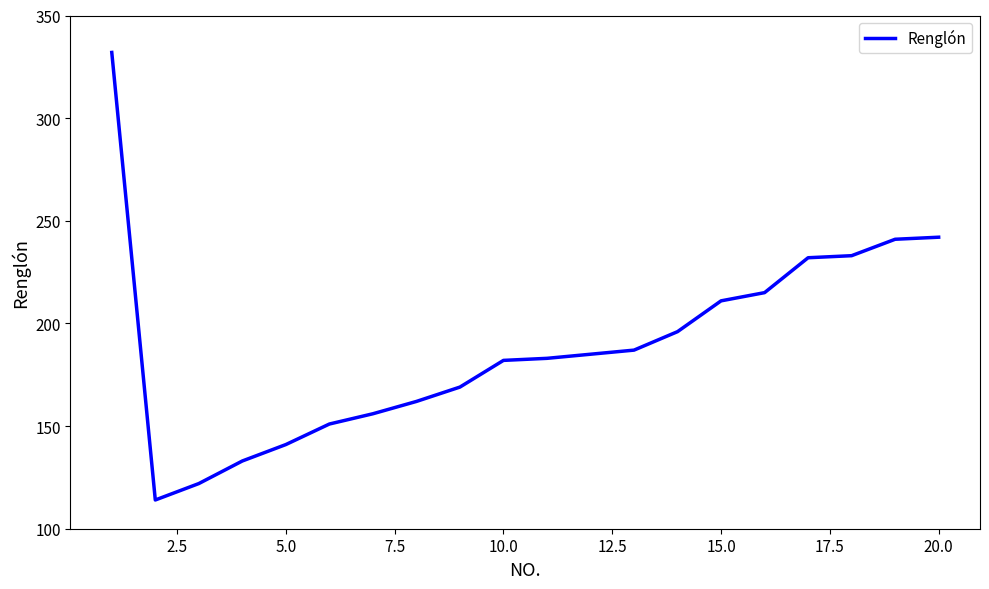

What is the minimum value shown in the chart?

114